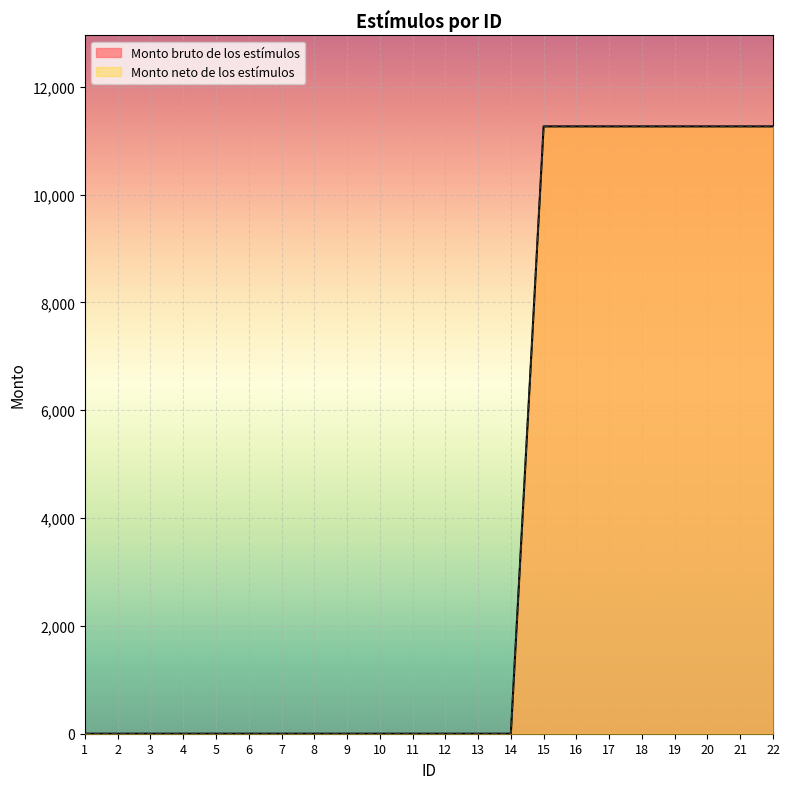

Between 14 and 21, which is larger?

21